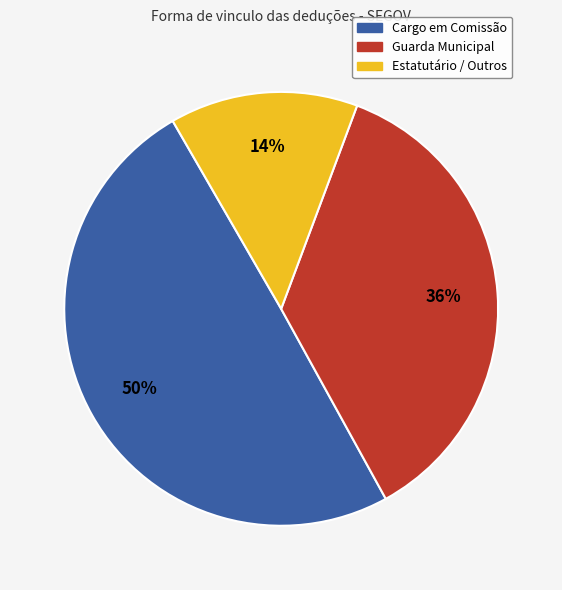

Does any single category account for the majority?

No